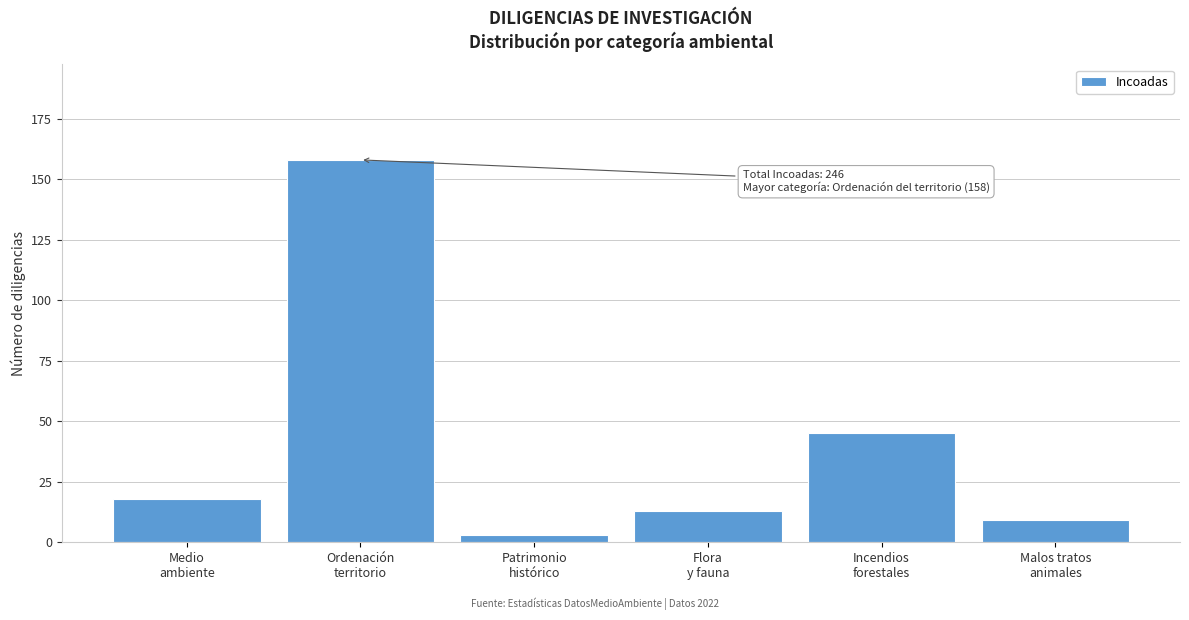

Reading left to right, list all the values displayed in this chart.

18	158	3	13	45	9